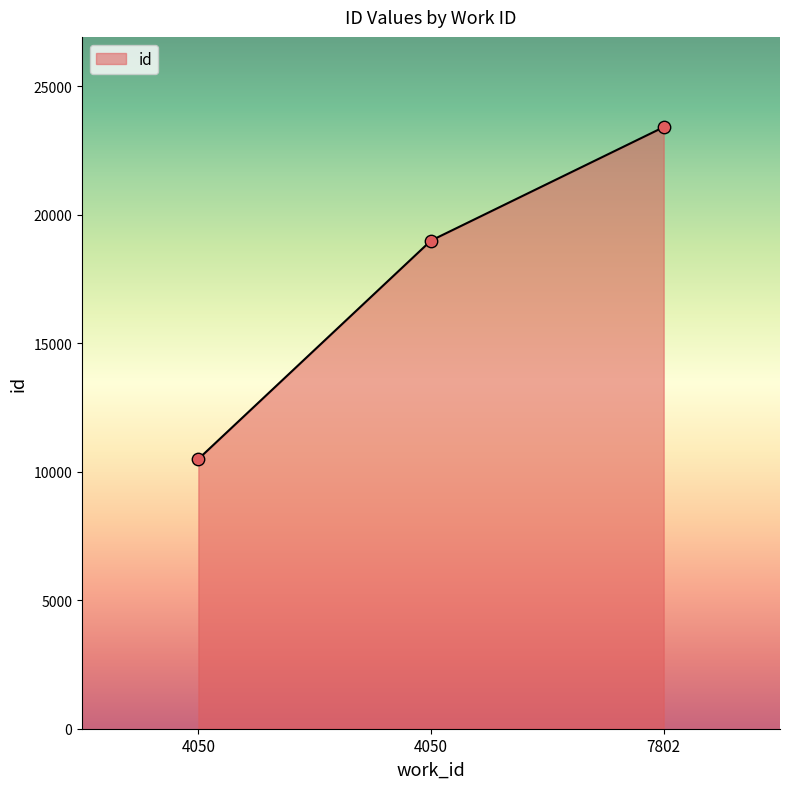

Which has a higher value, 4050 or 7802?

7802